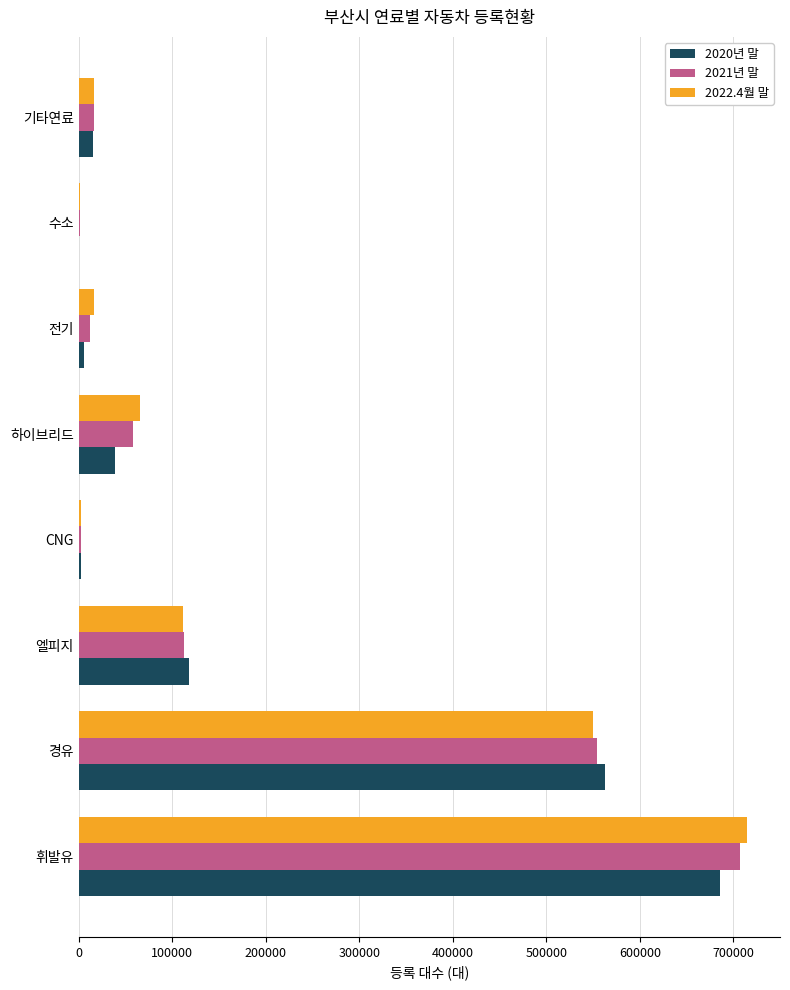

What is the total value across all series at 기타연료?

47452